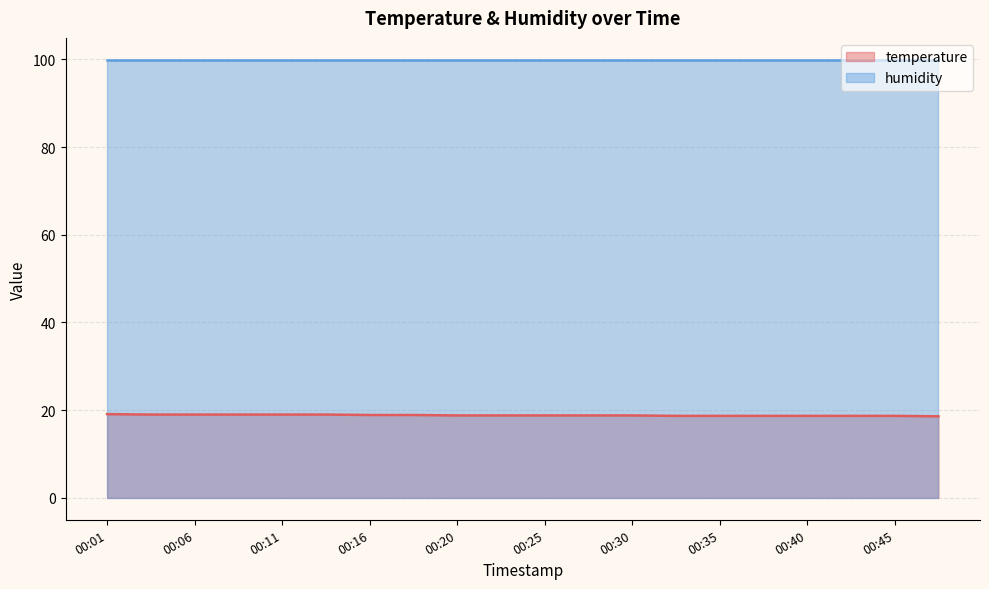

What is the maximum value shown in the chart?

99.9